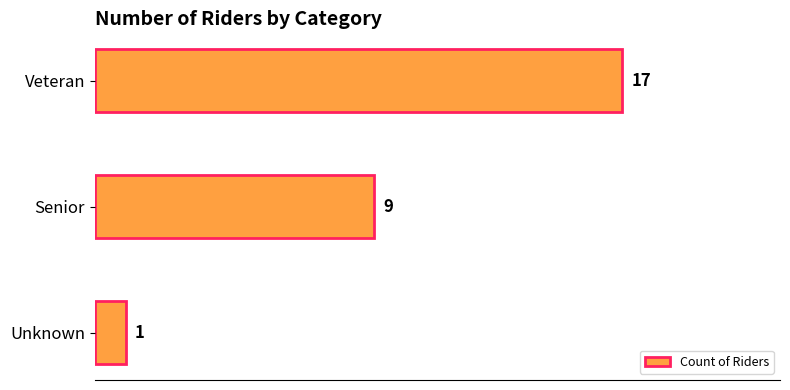

What is the difference between the values at Unknown and Senior?

8